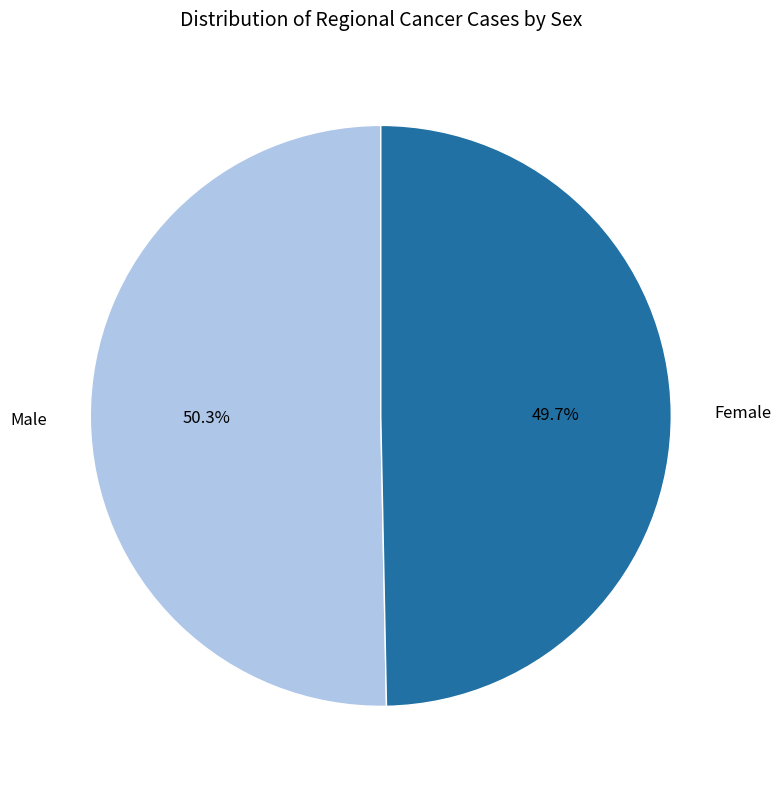

Rank the categories by value from highest to lowest.

Male, Female